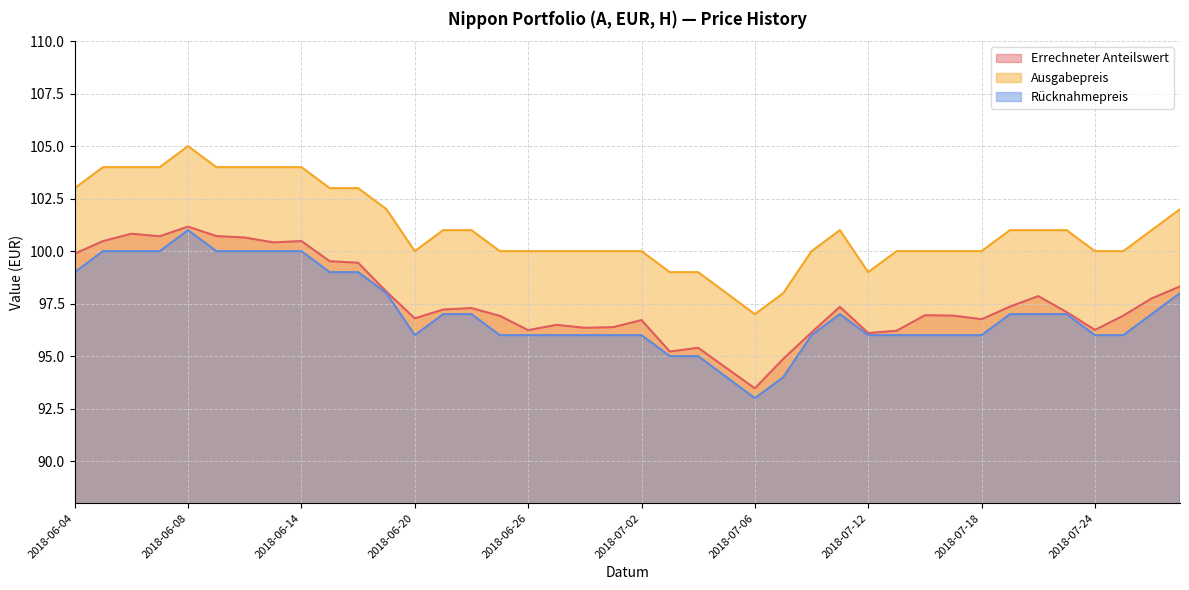

What is the greatest value displayed?

105.0